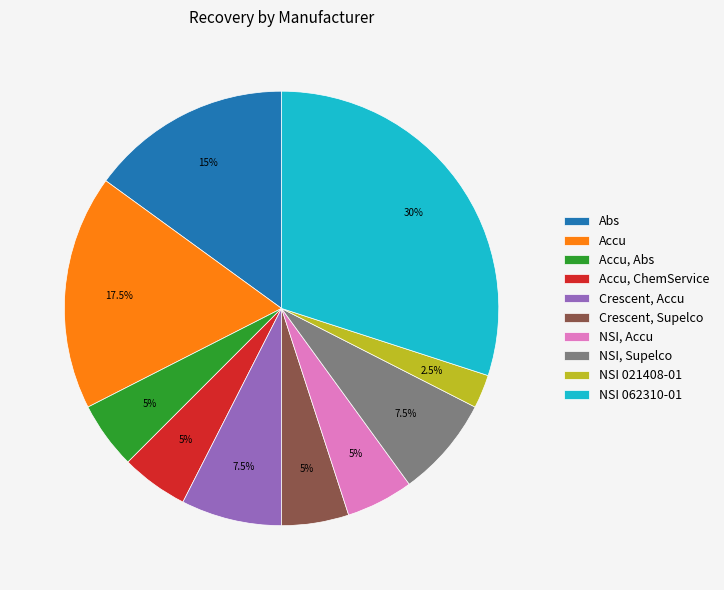

Is Accu, Abs the majority of the pie?

No